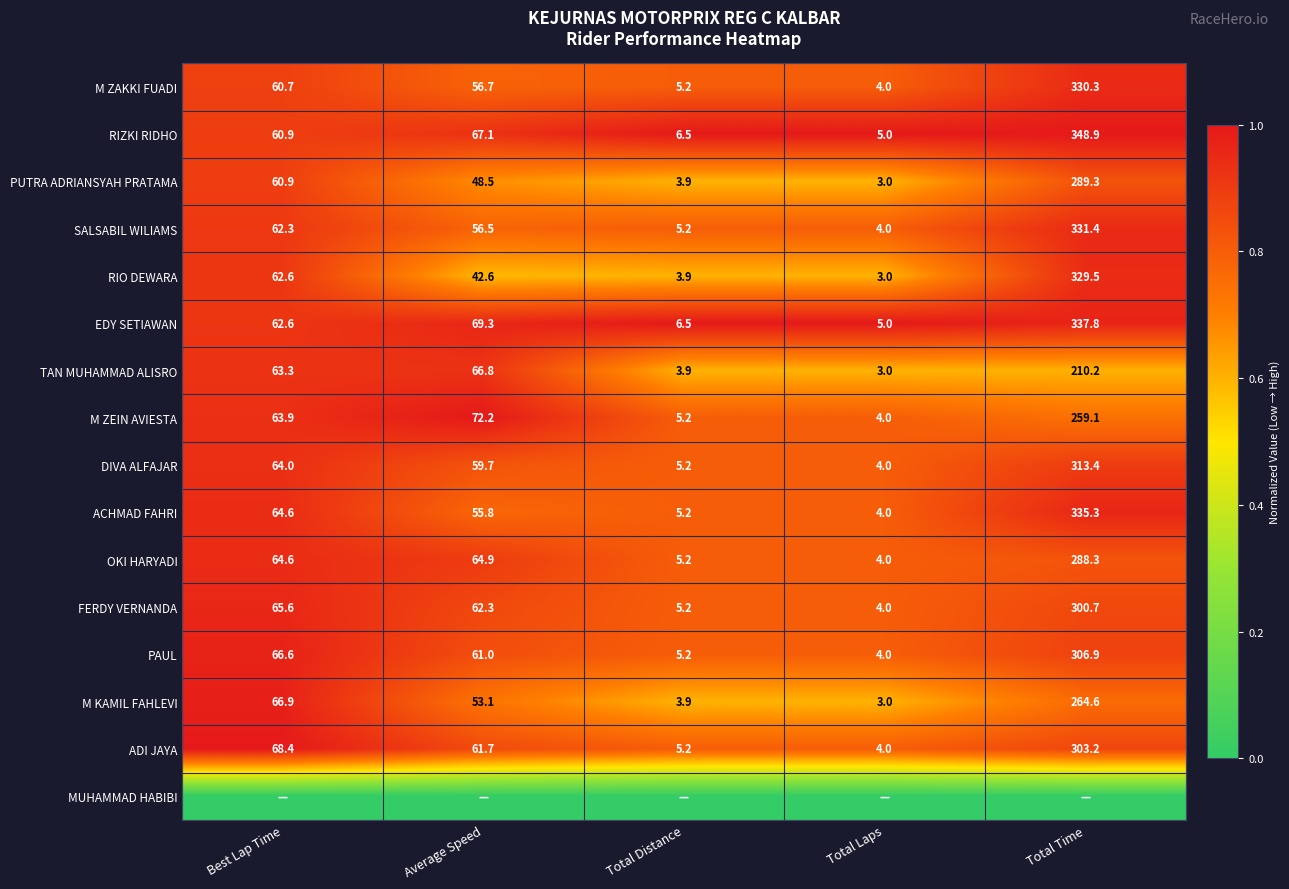

What is the lowest value of the DIVA ALFAJAR series?

4.0